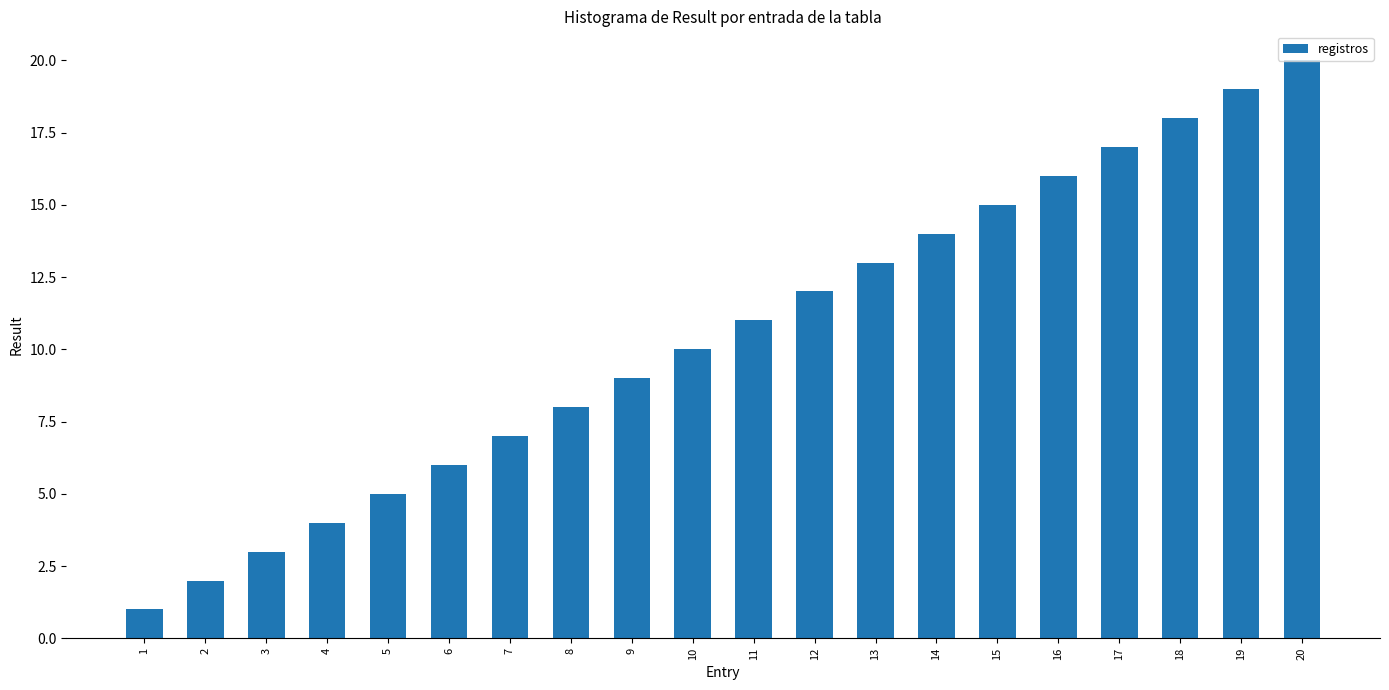

At which category does the chart reach its minimum across all series?

1